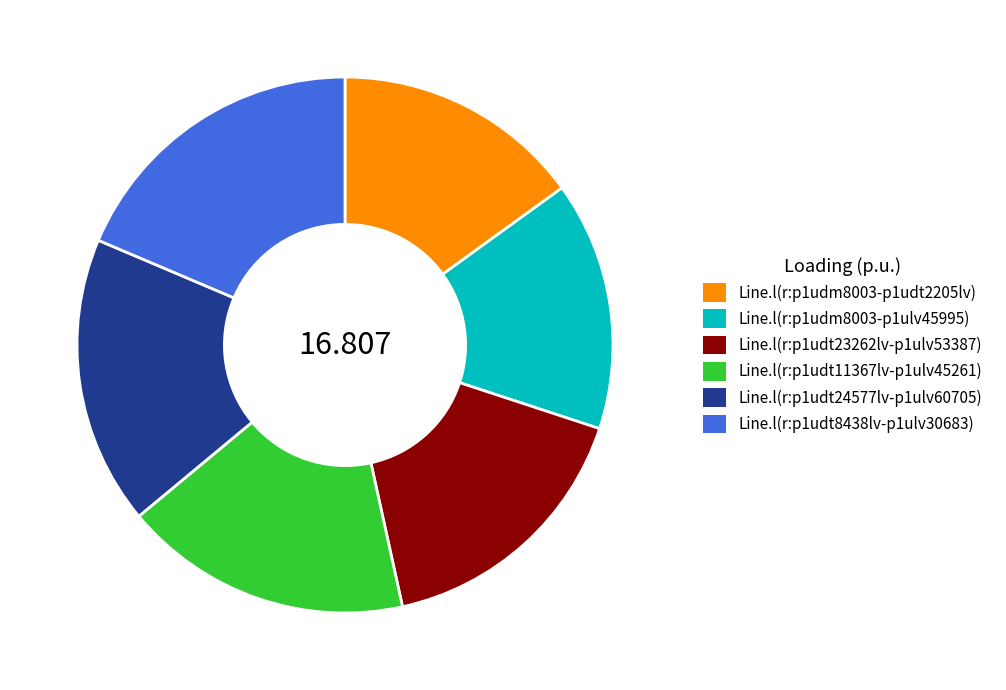

Is the sum of Line.l(r:p1udt8438lv-p1ulv30683) and Line.l(r:p1udm8003-p1udt2205lv) greater than half?

No